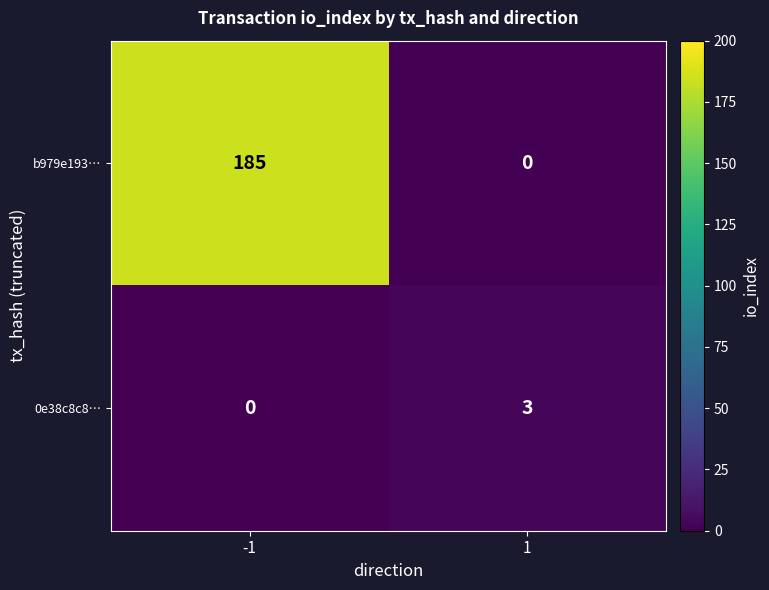

Is it true that b979e193… equals 185 at -1?

True